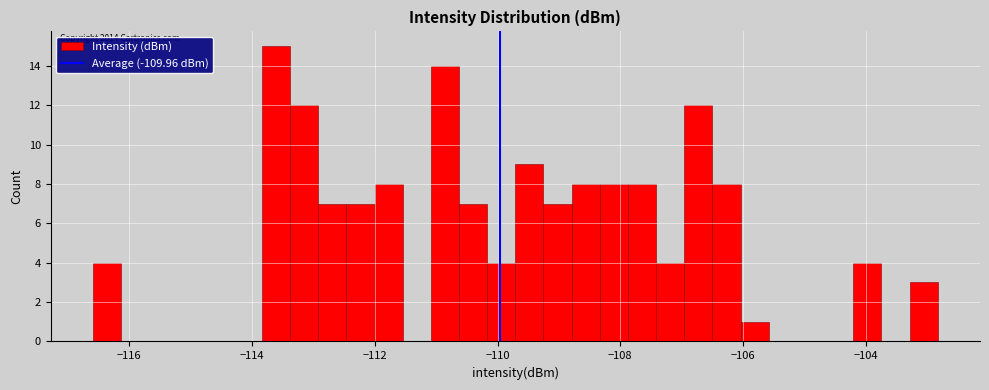

Read against the x-axis, roughly where is the centre of the tallest bar?

-113.6